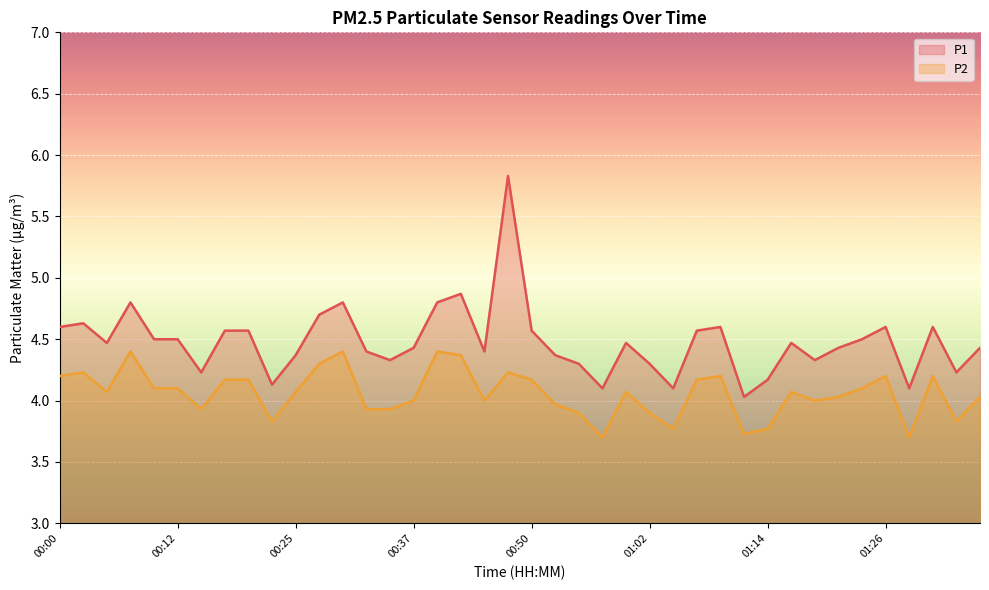

What is the total value across all series at 00:00?

8.8